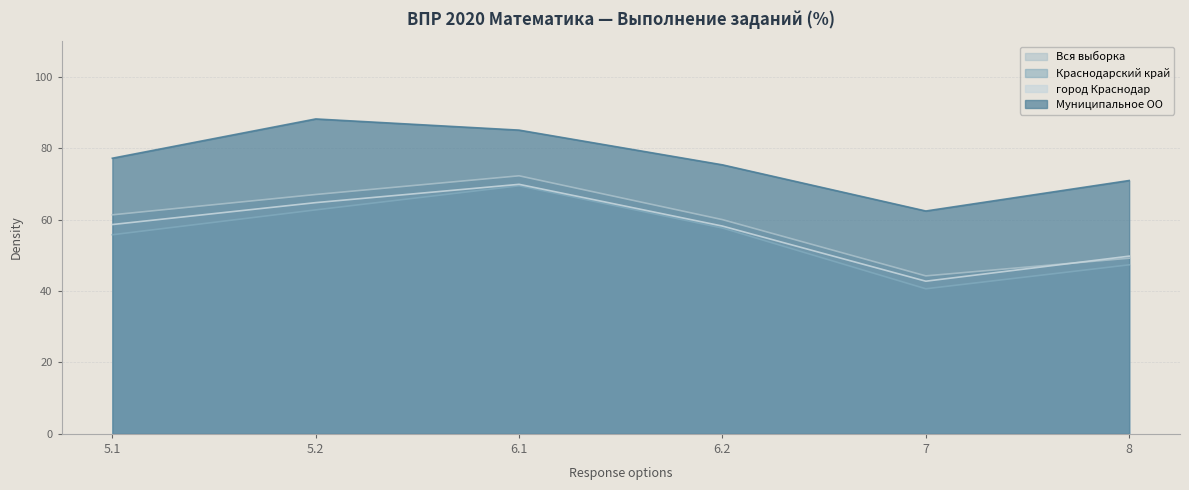

What is the value of the Вся выборка point at the 1st from the left?

60.3